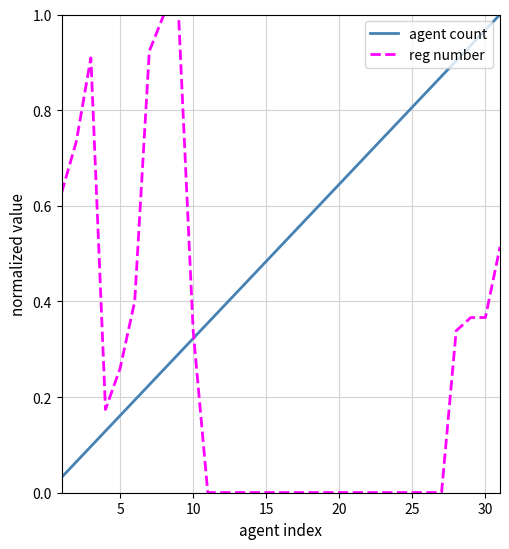

Which series has the largest total across all categories?

agent count